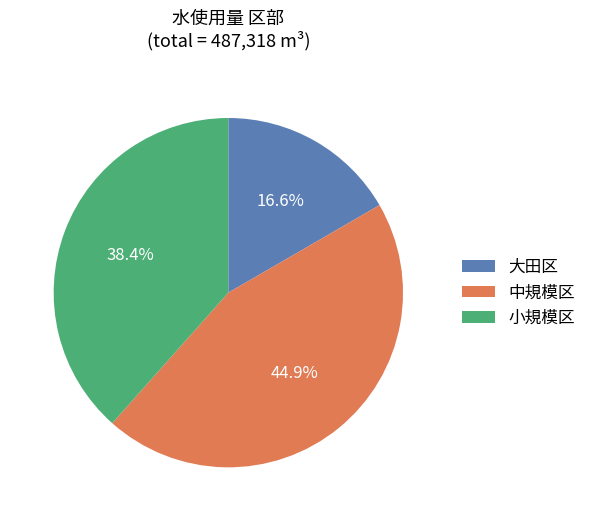

Rank the categories by value from lowest to highest.

大田区, 小規模区, 中規模区